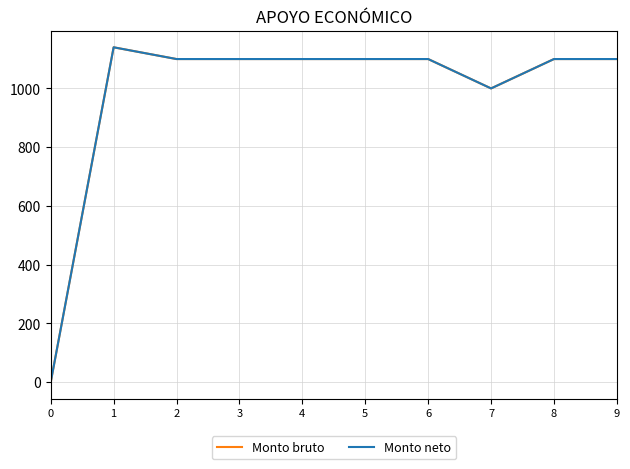

True or false: Monto neto and Monto bruto cross at least once.

False